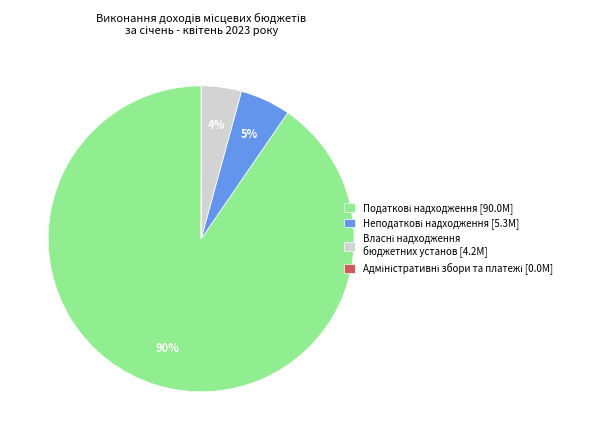

To the nearest percent, what is the average slice percentage?

25%